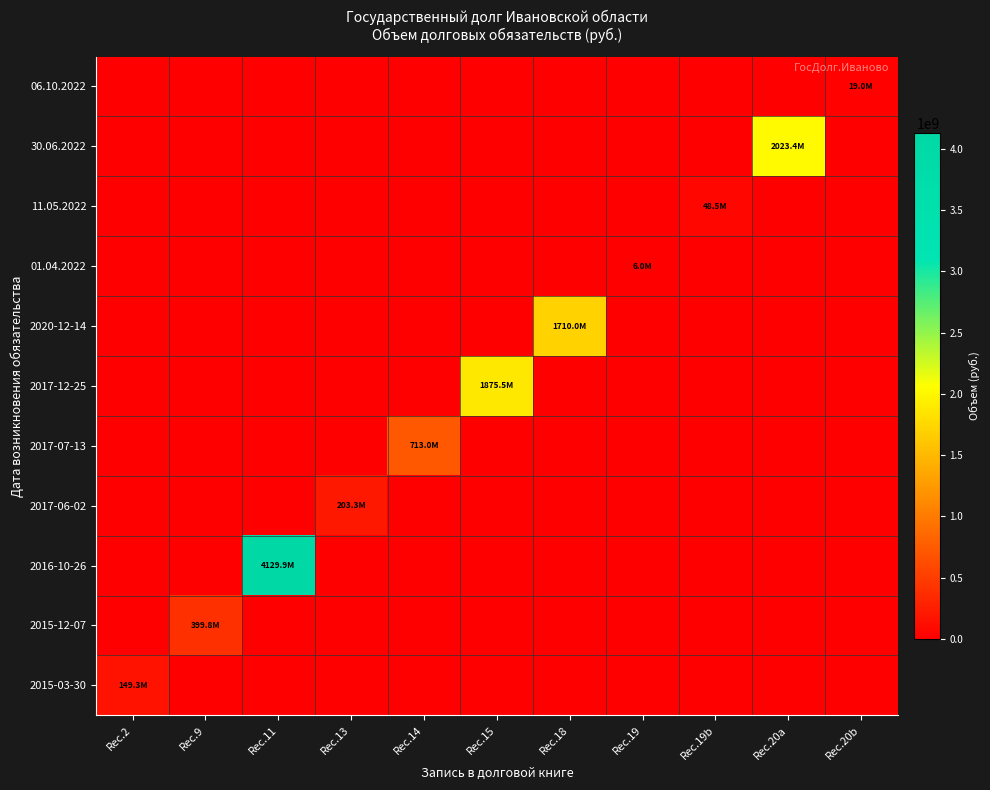

List the series in order of their peak value, lowest first.

01.04.2022, 06.10.2022, 11.05.2022, 2015-03-30, 2017-06-02, 2015-12-07, 2017-07-13, 2020-12-14, 2017-12-25, 30.06.2022, 2016-10-26